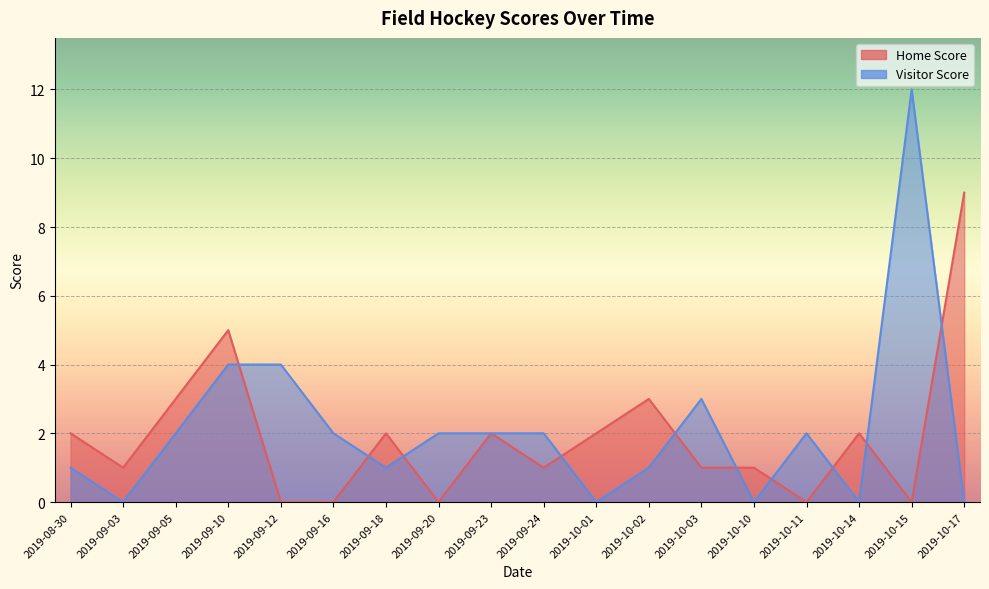

At which label does Visitor Score first exceed 2?

2019-09-10